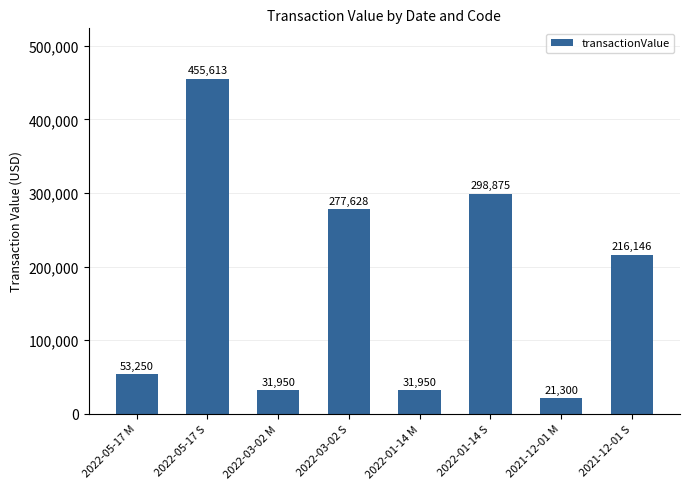

What is the label of the 2nd bar from the right?

2021-12-01 M